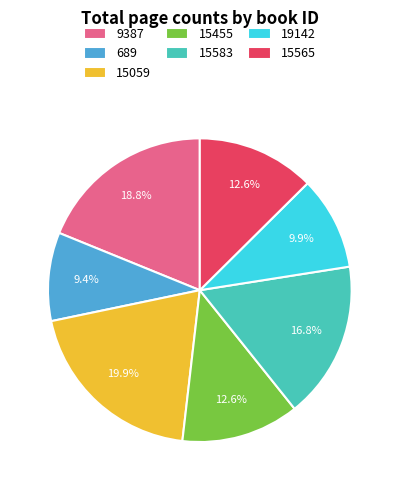

What is the ratio of the value at 15565 to the value at 9387?

0.7